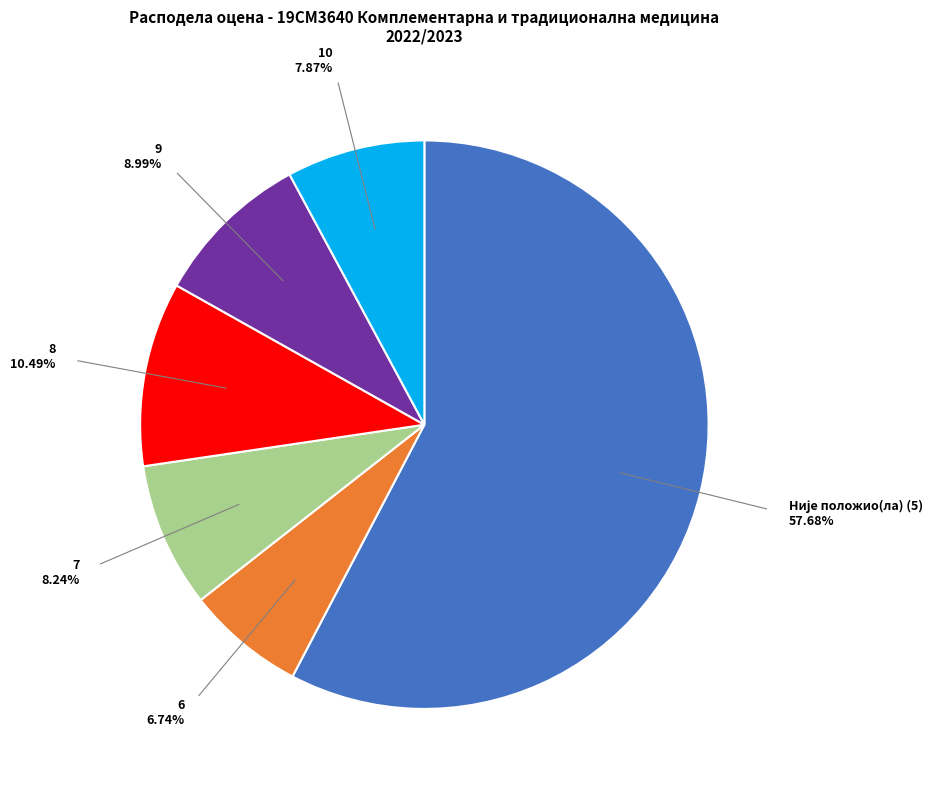

Does any single category account for the majority?

Yes